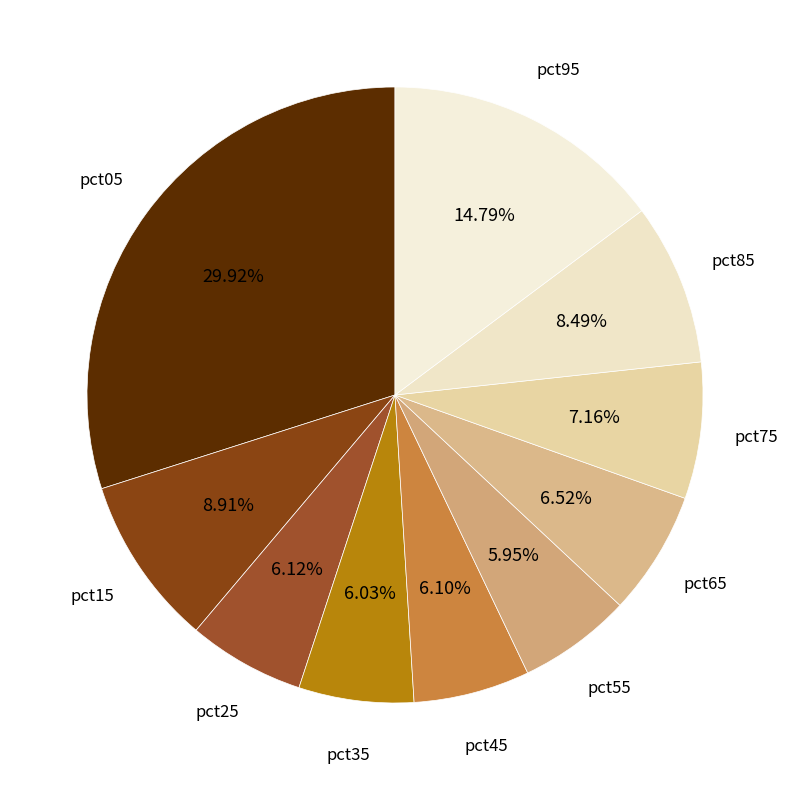

How many slices are in this pie chart?

10